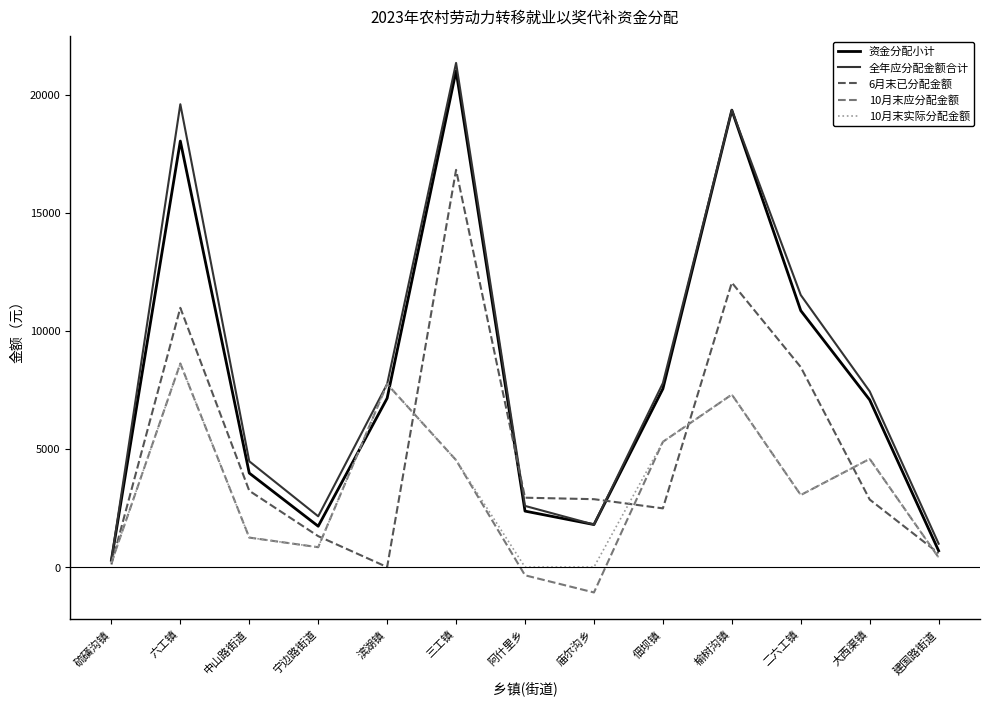

Between 阿什里乡 and 建国路街道, which series saw the biggest shift?

6月末已分配金额